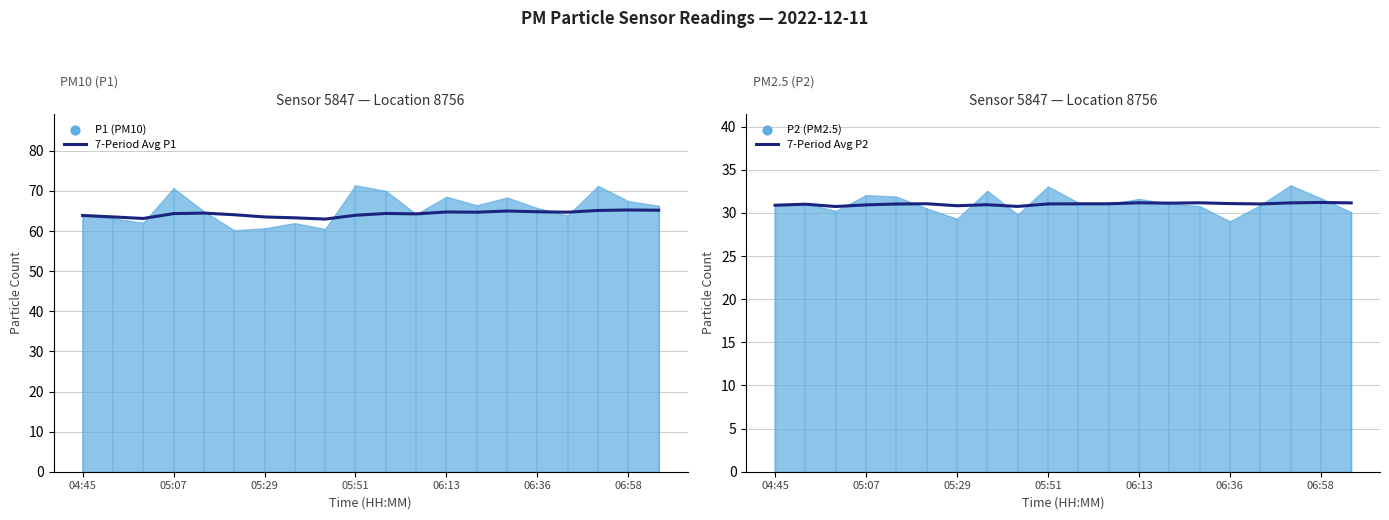

Which series reaches the minimum Y coordinate?

7-Period Avg P2